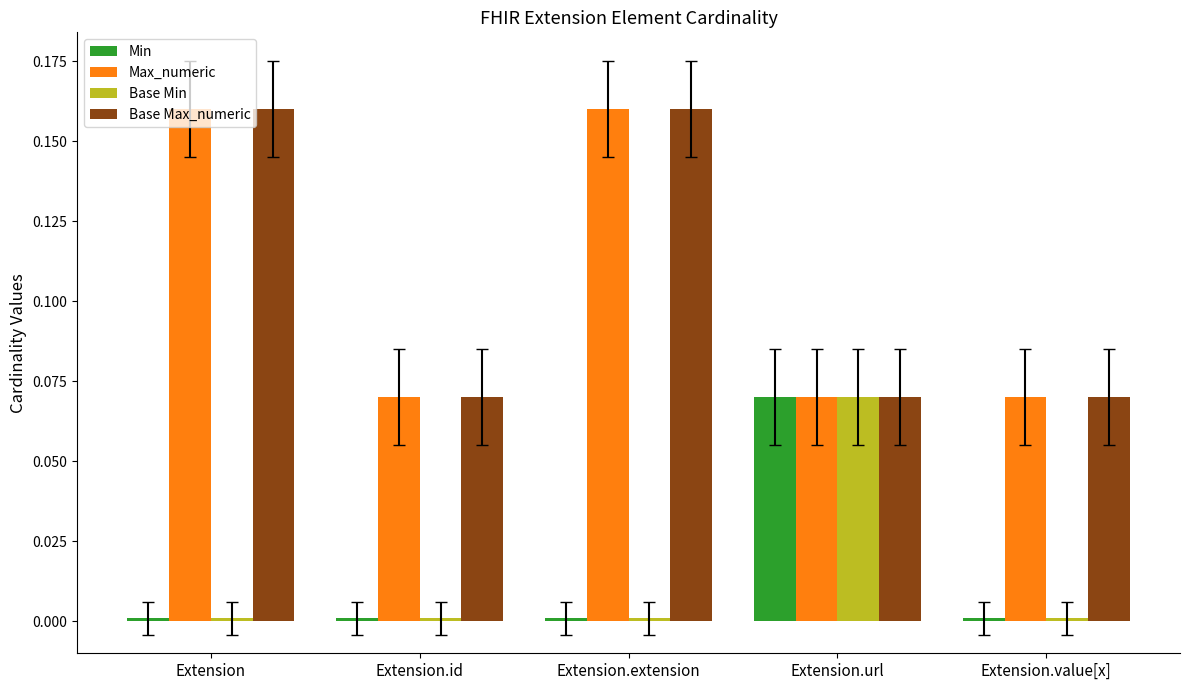

At how many categories does at least one series exceed 0?

5